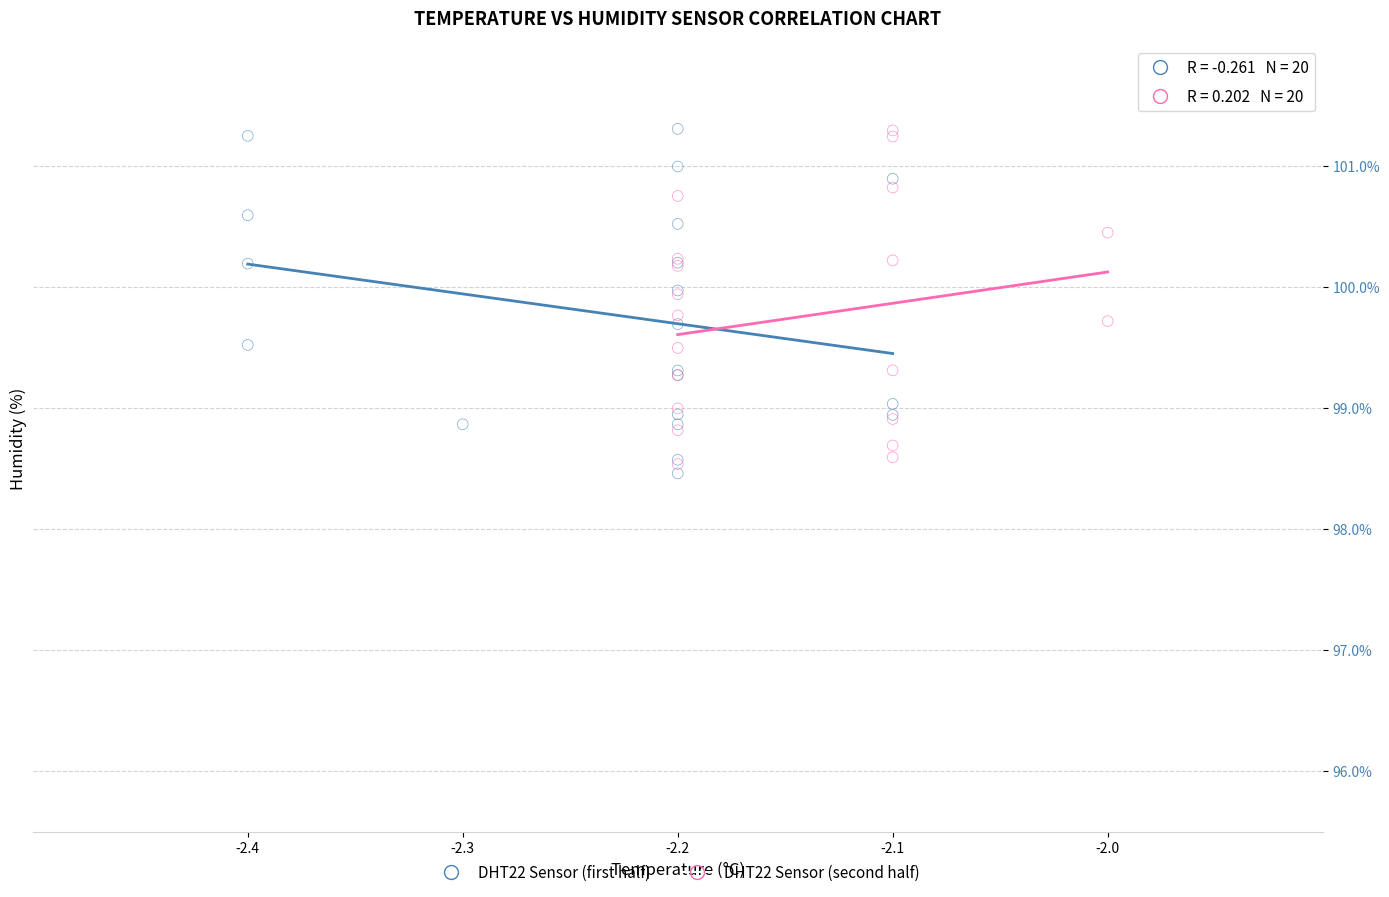

What are all the series names shown in the legend?

DHT22 Sensor (first half), DHT22 Sensor (second half)